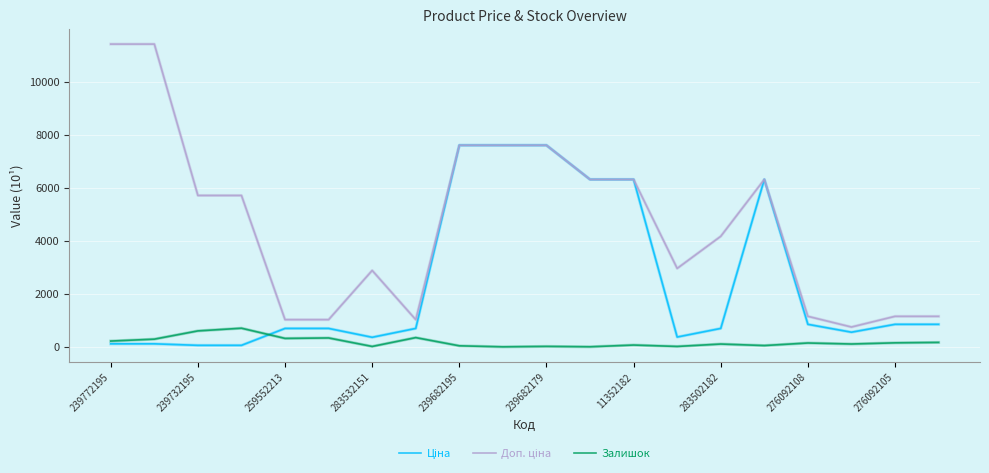

How many lines are shown in the chart?

3